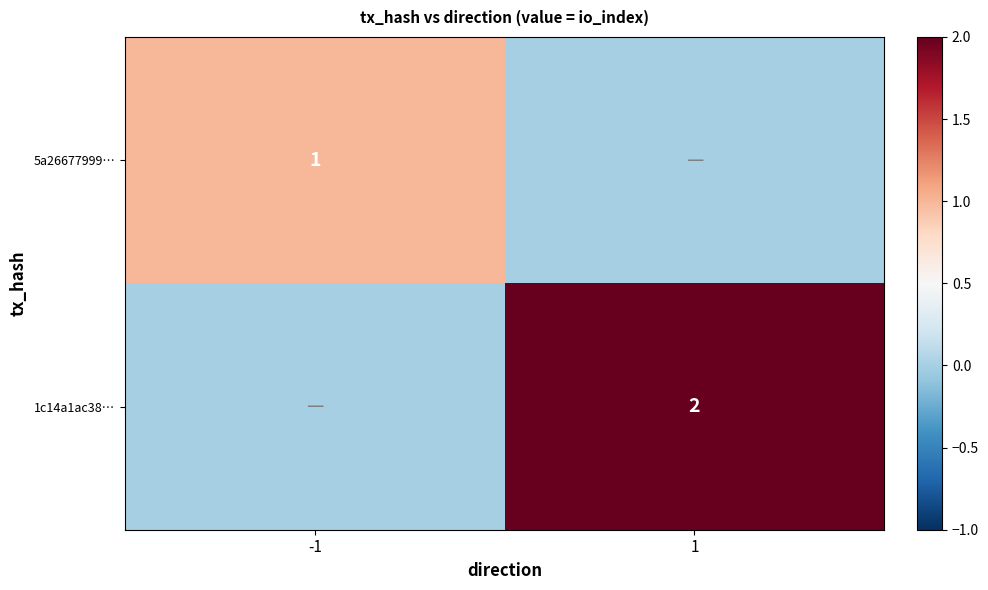

Is it true that 1c14a1ac38… equals 3 at 1?

False